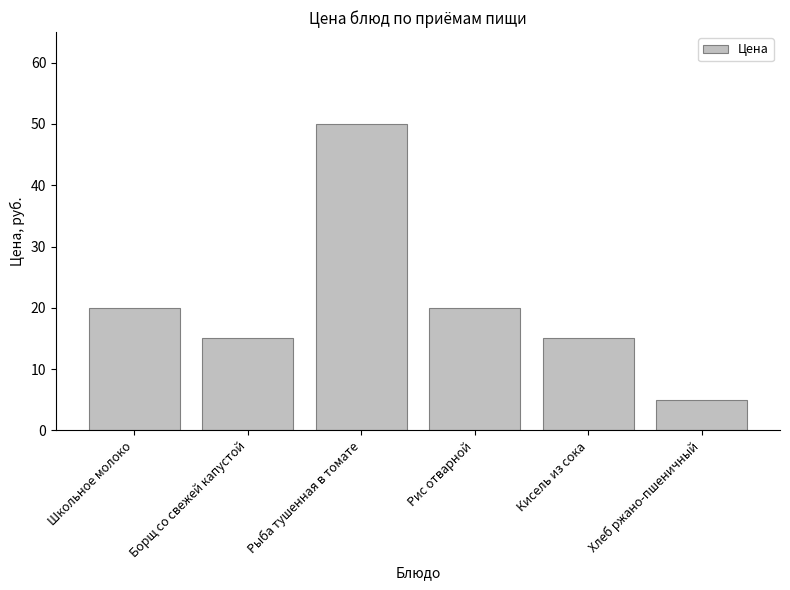

How many bars are there in total?

6